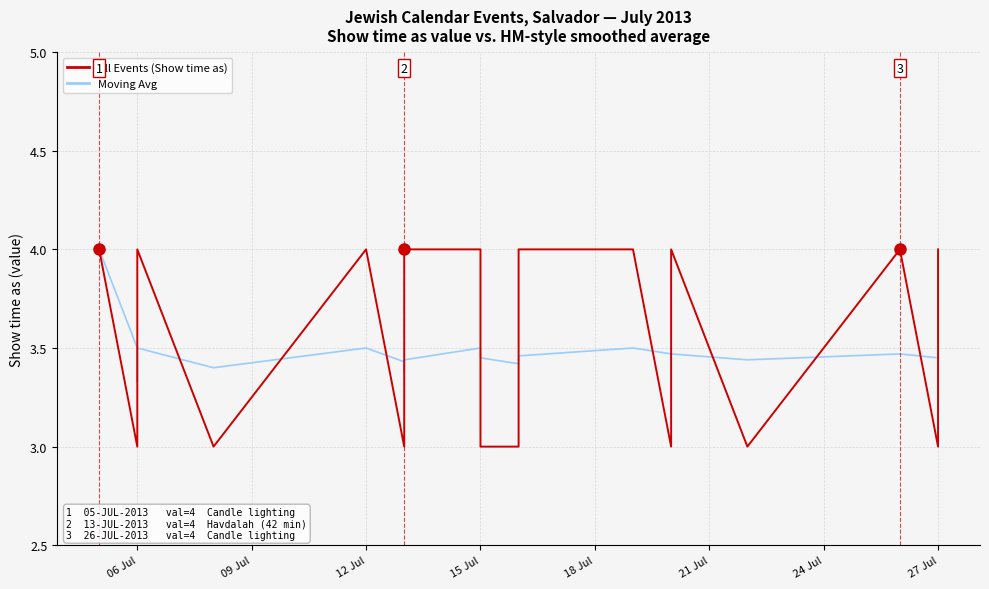

Is it true that All Events (Show time as) equals 2.2 at 06 Jul?

False